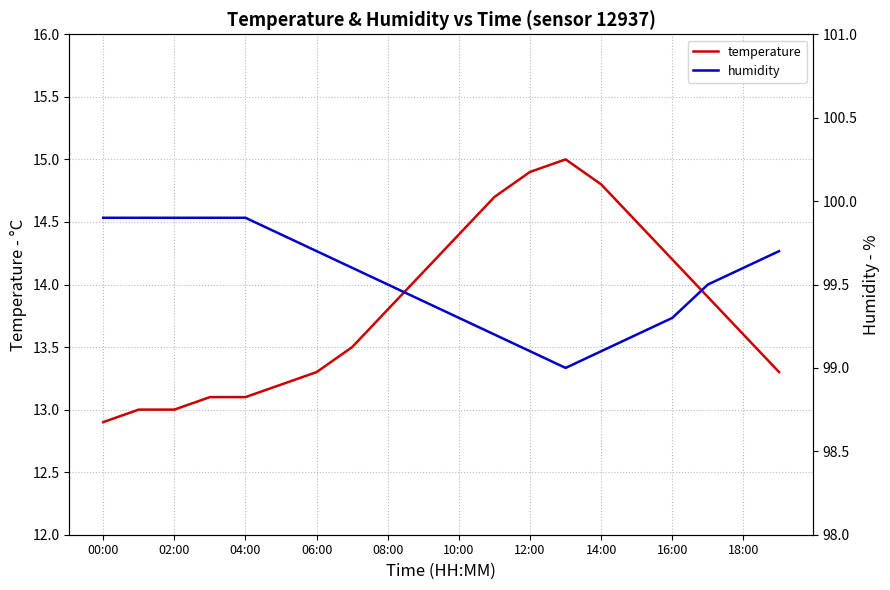

The temperature series shows 13.1 at 04:00. True or false?

True